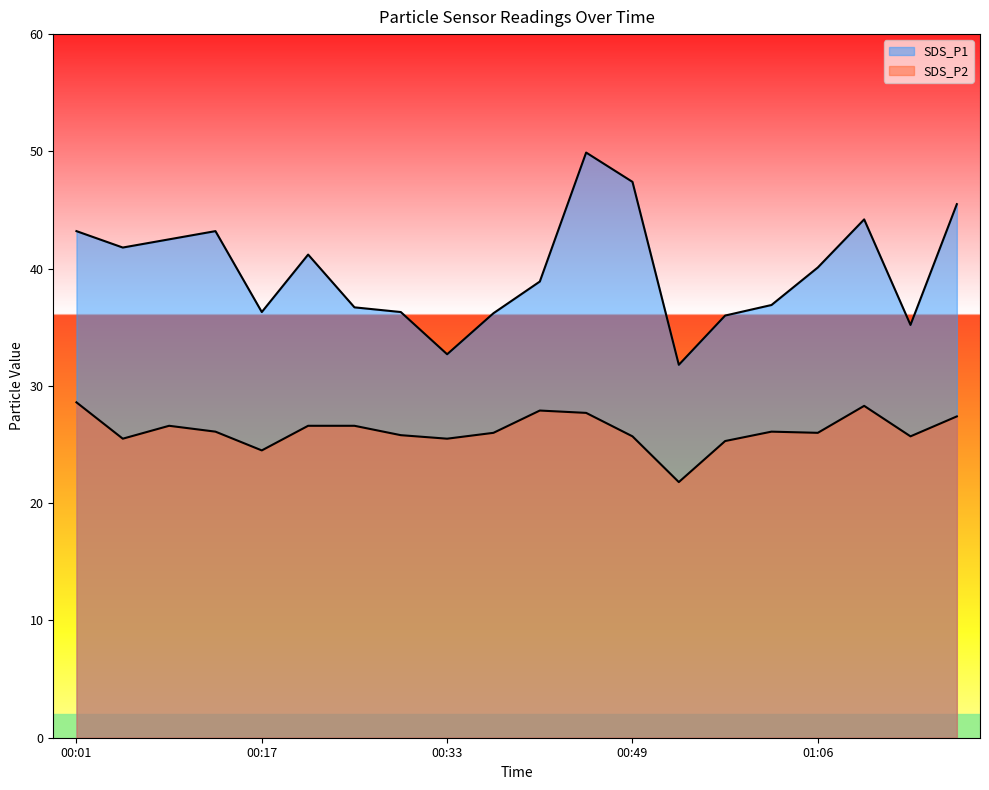

Where is SDS_P1 nearest to the value 40?

01:06